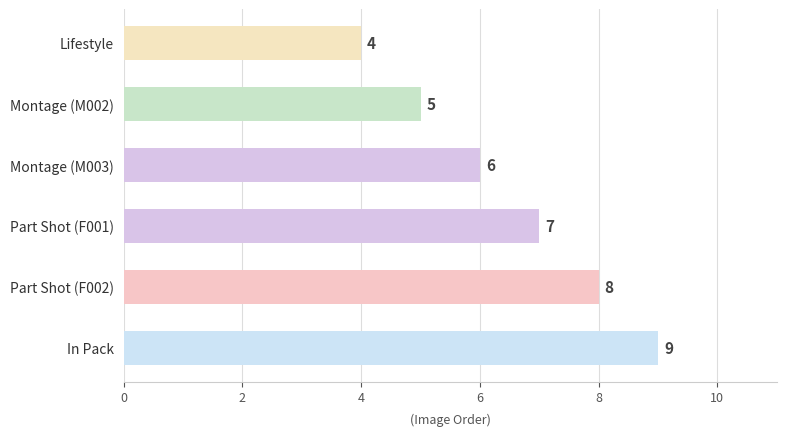

Which category has the highest value across all series?

In Pack